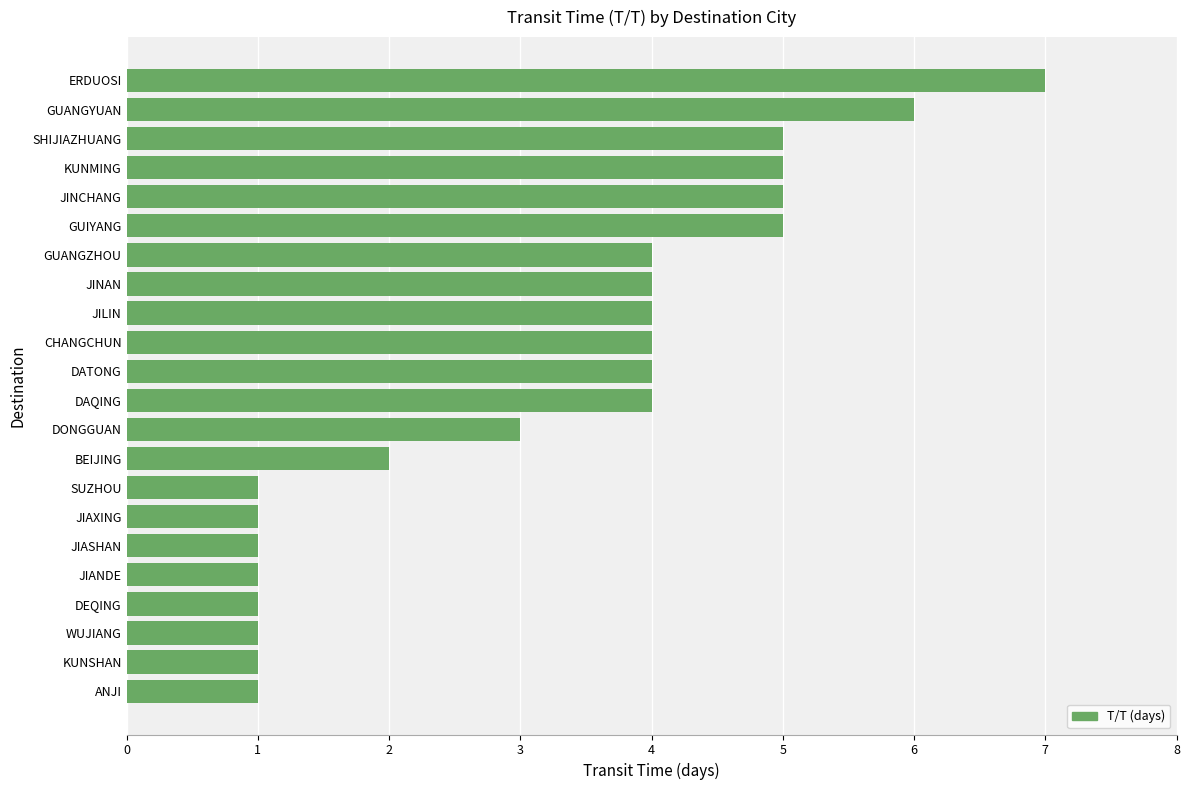

Reading top to bottom, what are all the values shown in this chart?

7	6	5	5	5	5	4	4	4	4	4	4	3	2	1	1	1	1	1	1	1	1